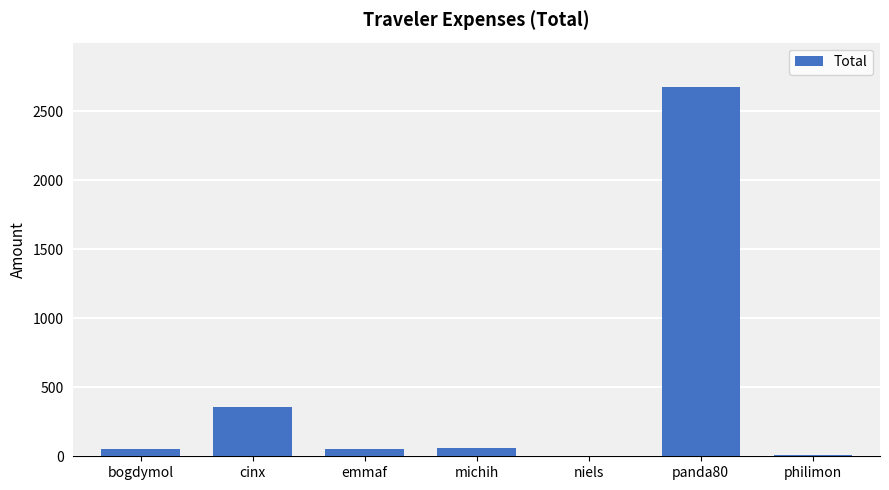

Which has a higher value, michih or niels?

michih